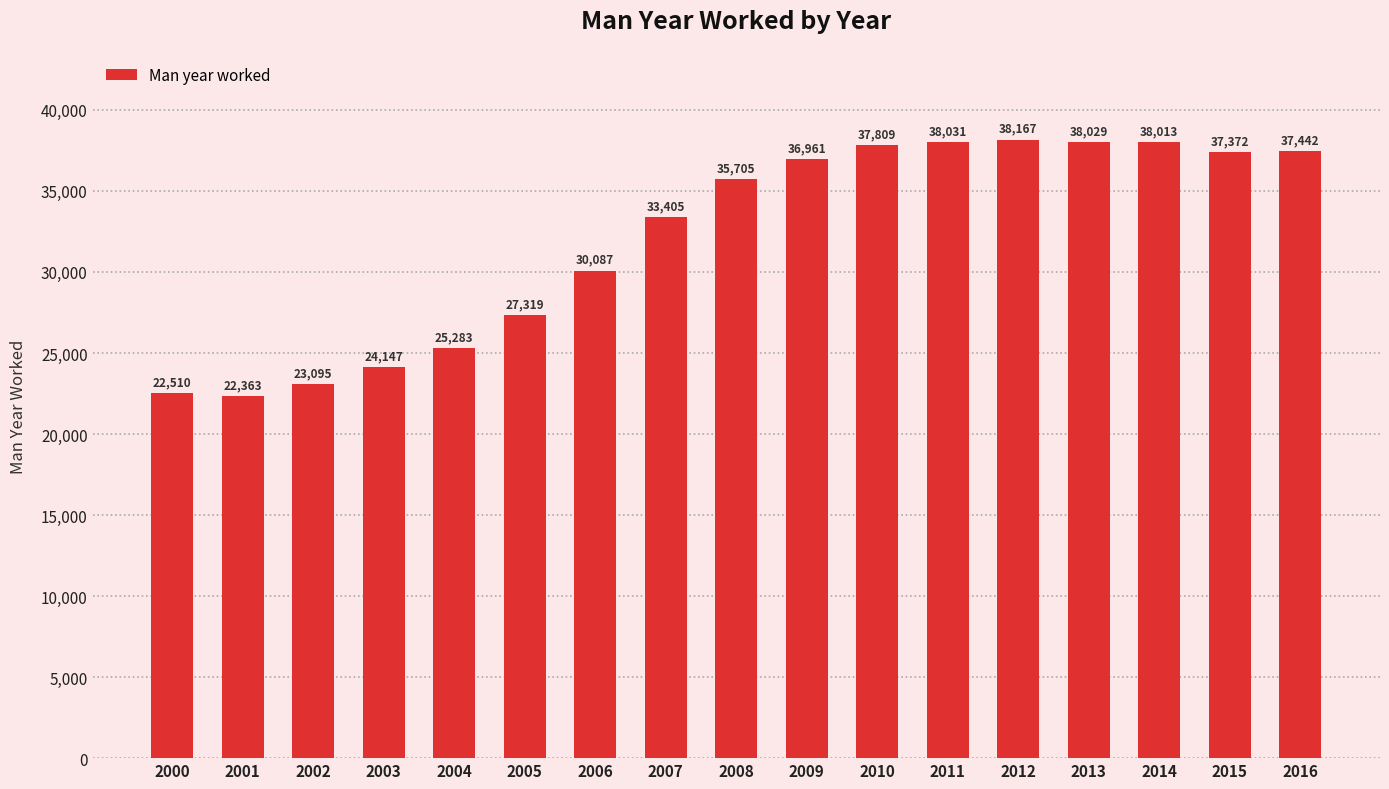

Reading left to right, list all the values displayed in this chart.

22510	22363	23095	24147	25283	27319	30087	33405	35705	36961	37809	38031	38167	38029	38013	37372	37442